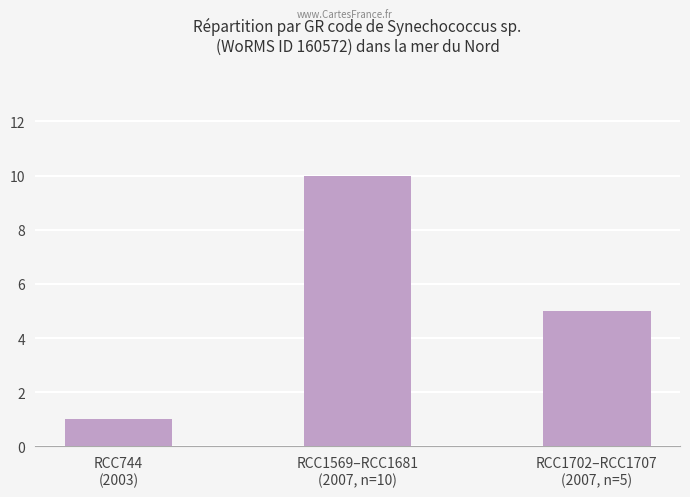

How many values are below 5?

1